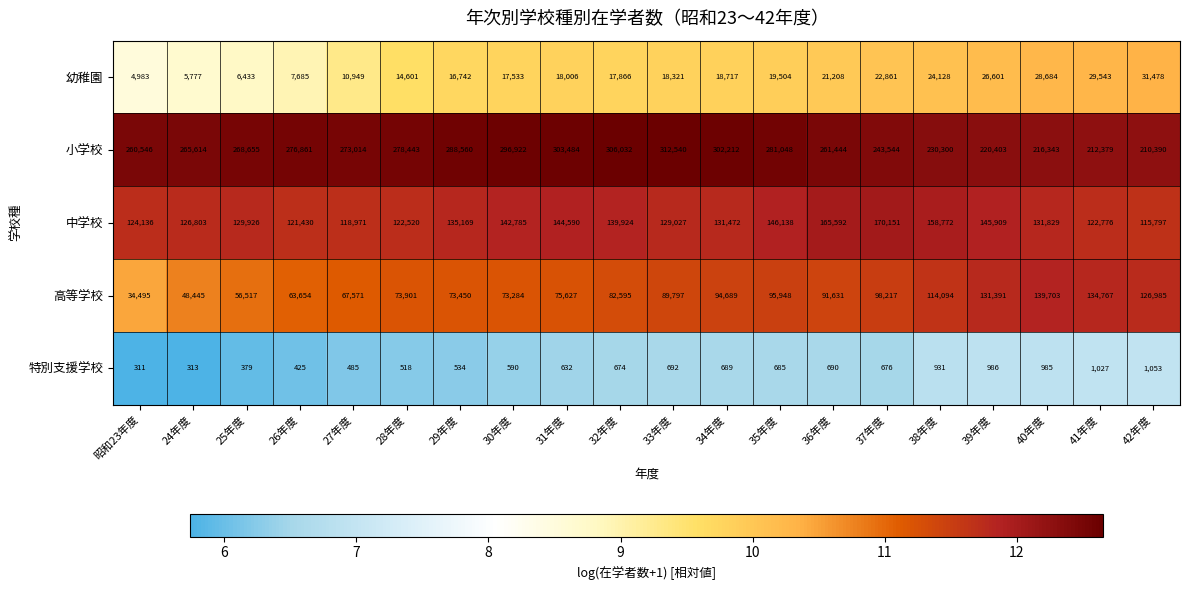

The value of 中学校 at 42年度 is 156392. True or false?

False